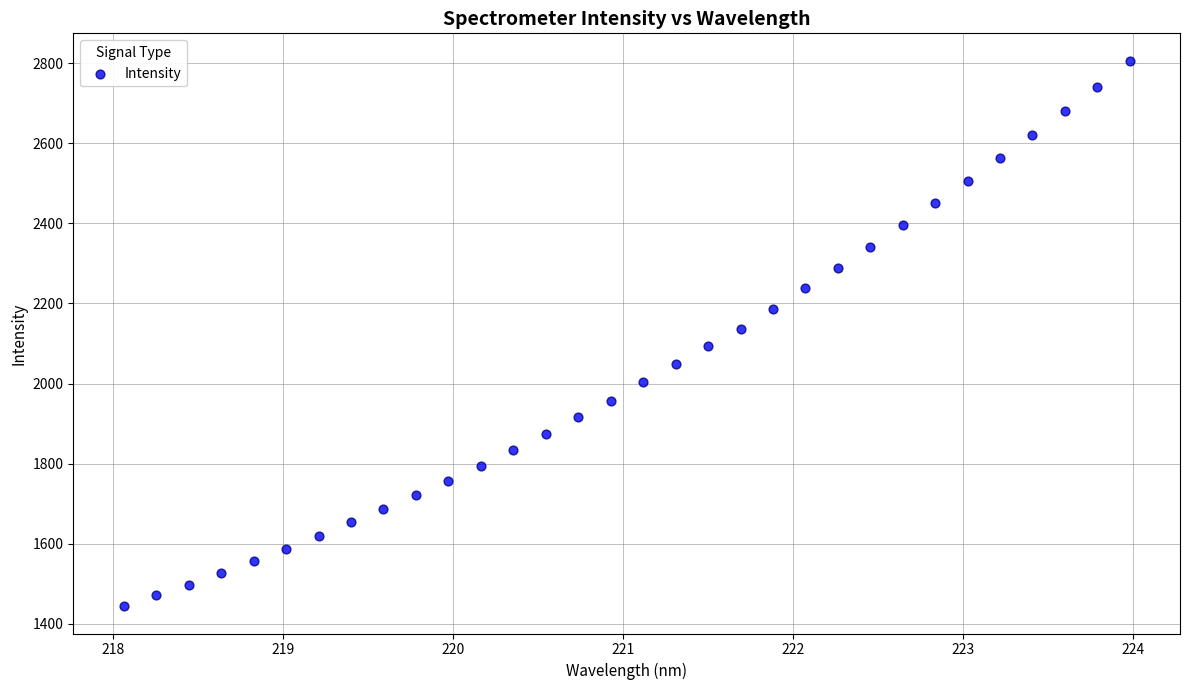

What is the range of Y values (max minus min)?

1362.0